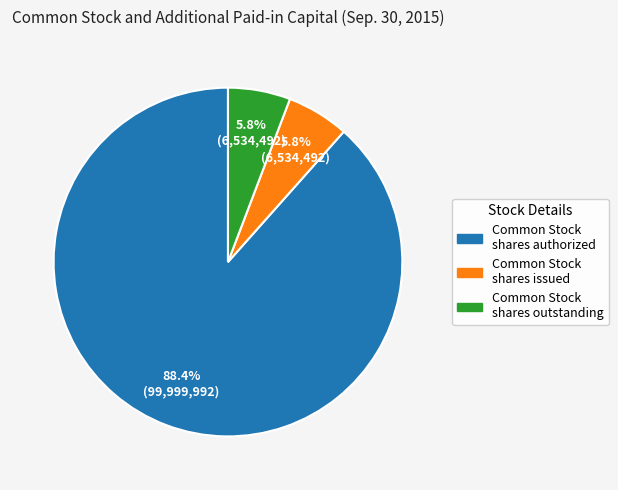

Does any single category account for the majority?

Yes